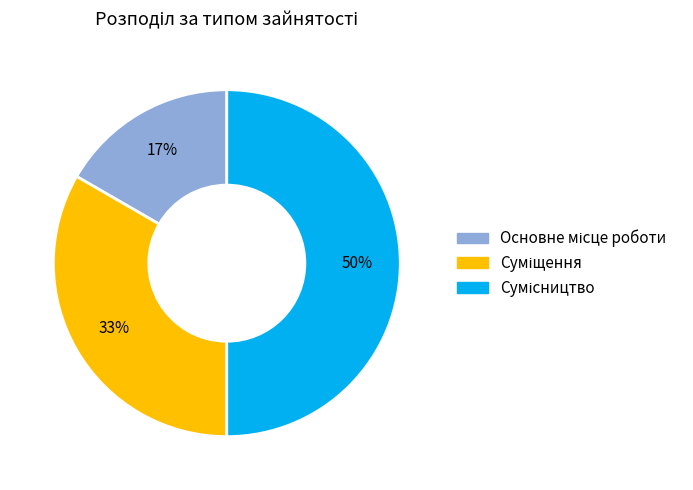

To the nearest percent, what is the difference between the largest and smallest slice percentages?

33%